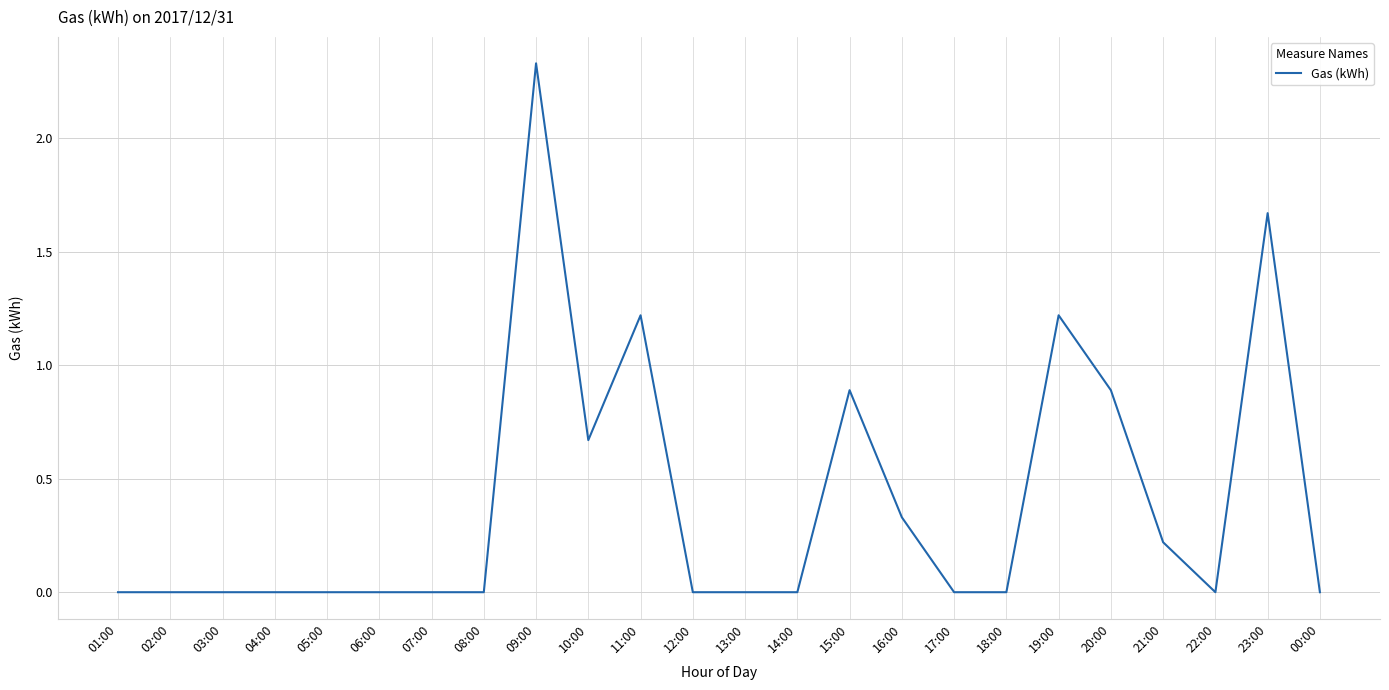

The value at 17:00 is 0.0. True or false?

True